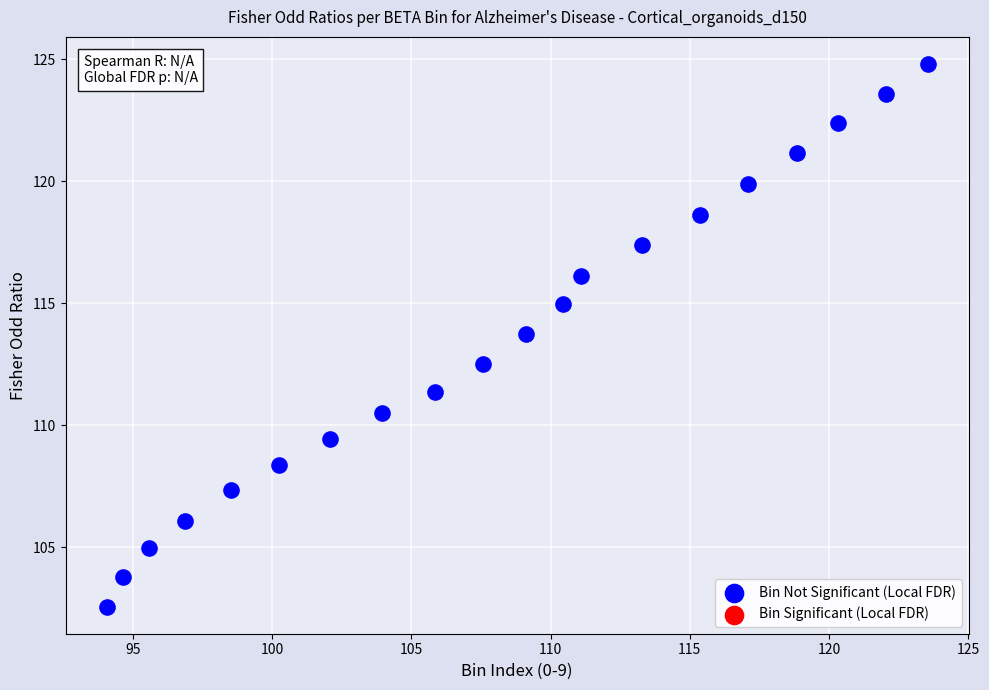

What Y value in the scatter plot is closest to 113?

112.5